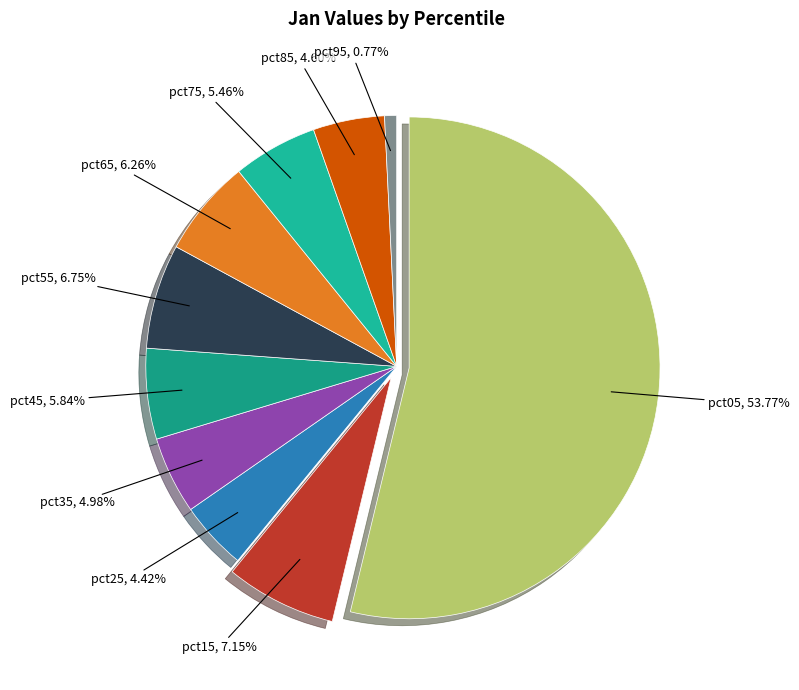

What portion of the pie excludes pct35?

95.0%